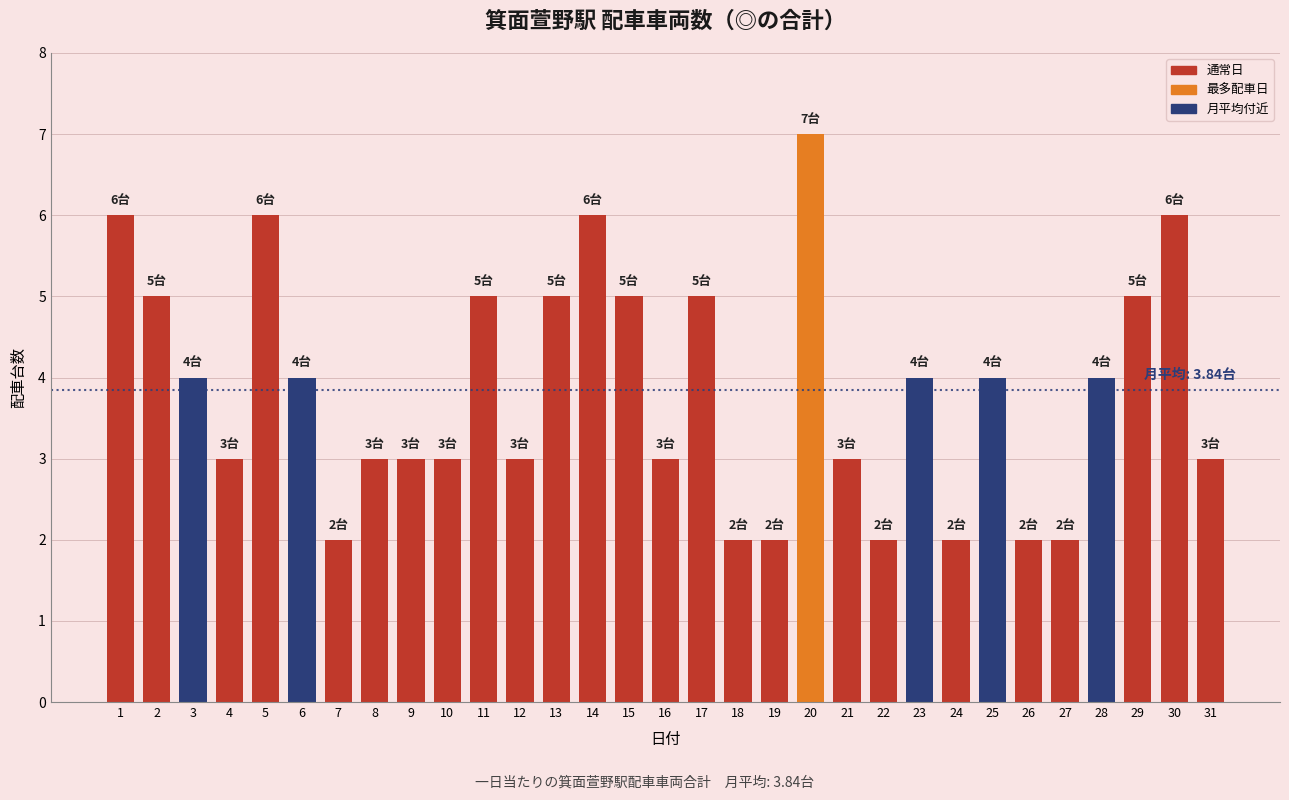

At which category does the chart reach its peak across all series?

20